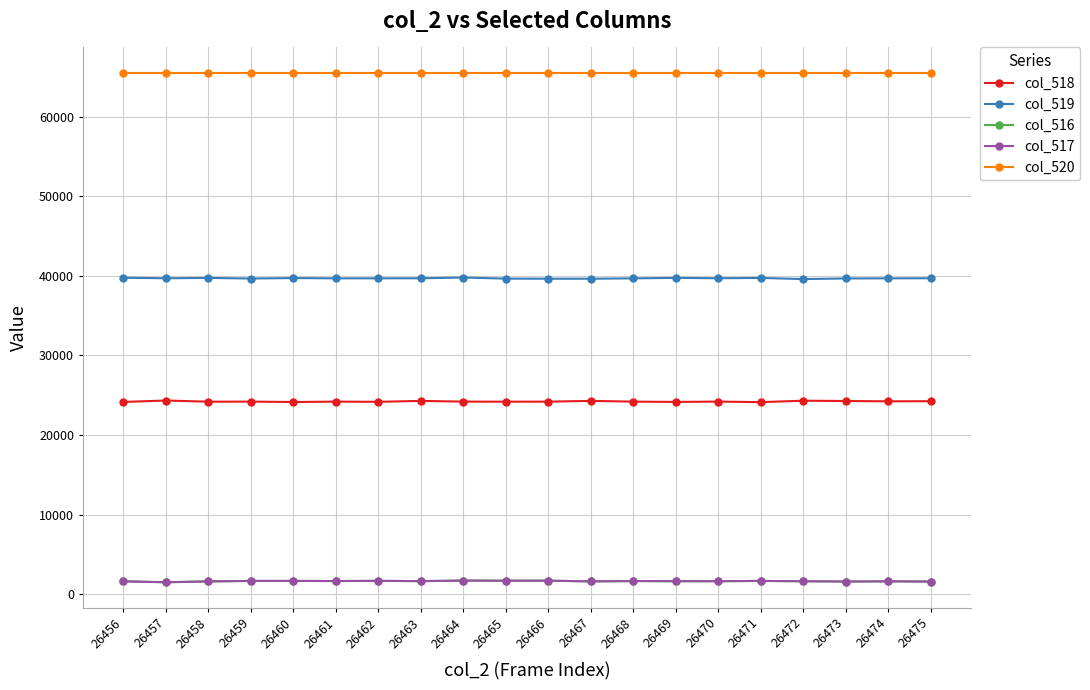

What is the average value of the col_519 series?

39710